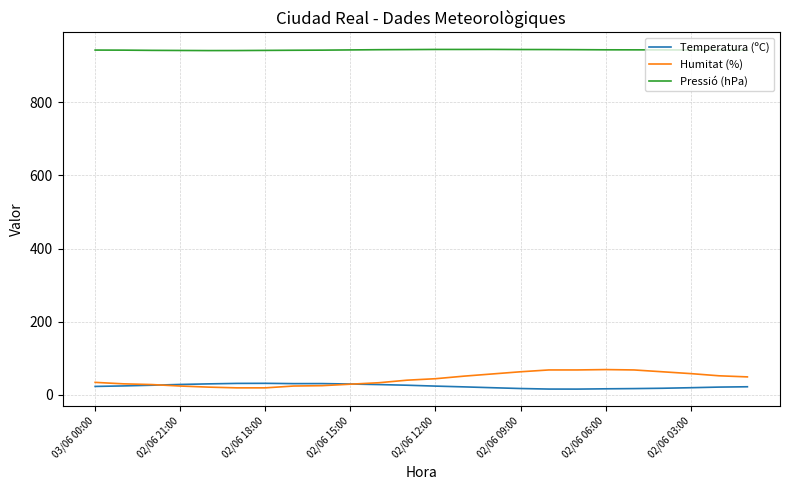

How many distinct data groups are displayed?

3